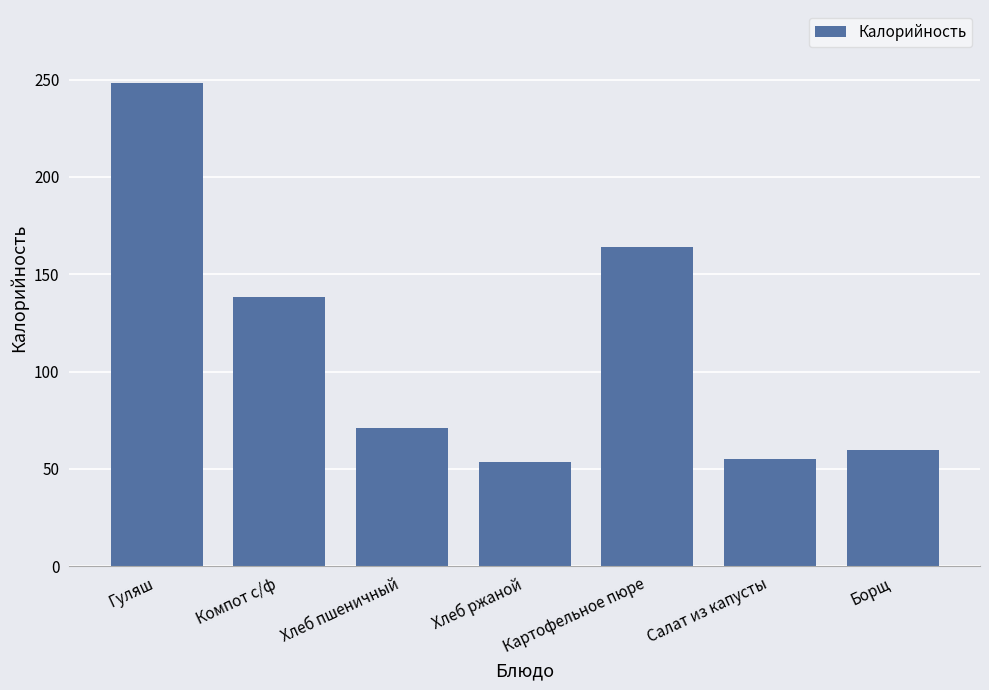

How many data points are less than 71?

3